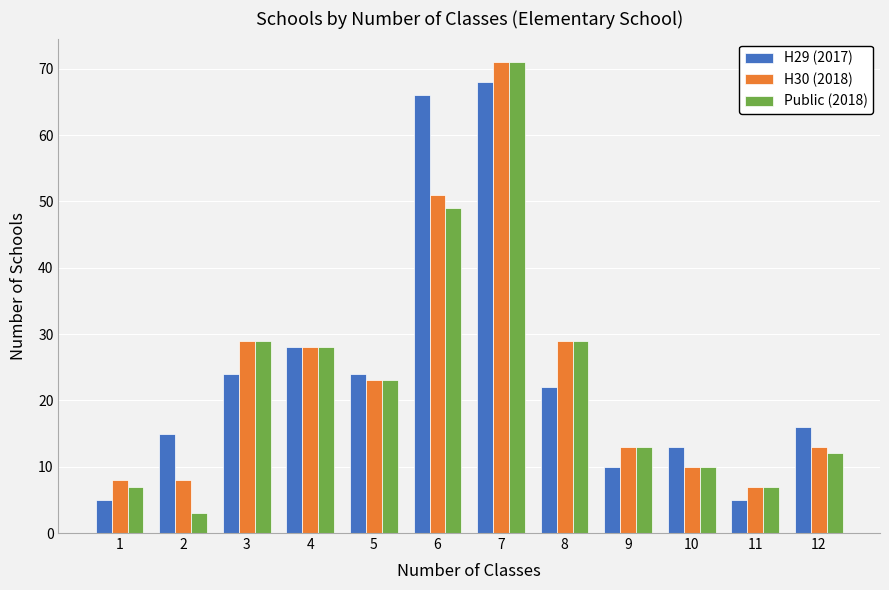

Is the value of Public (2018) at 4 greater than the value of H29 (2017) at 9?

Yes